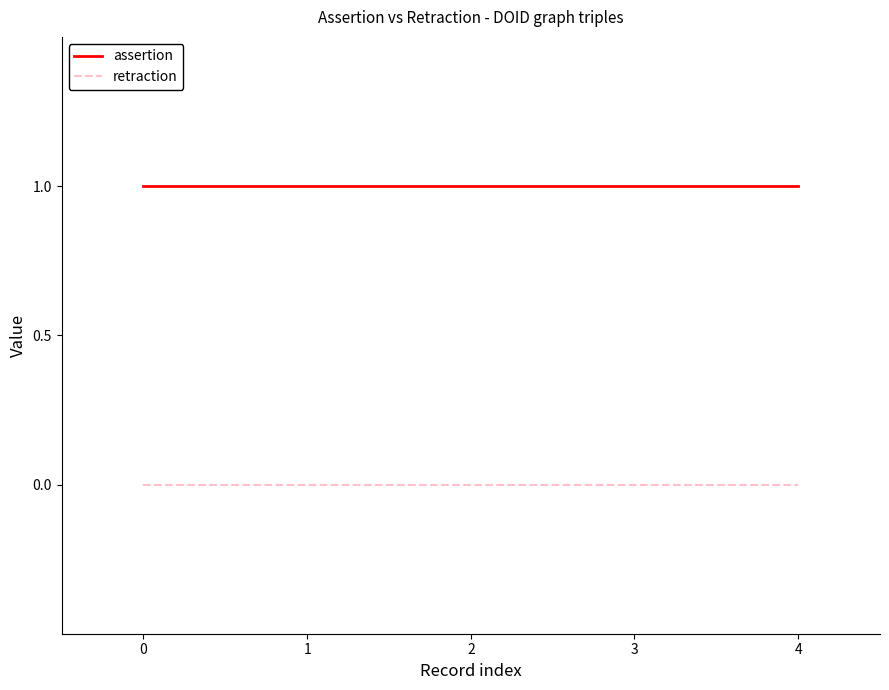

Reading left to right, transcribe all the data shown in this chart.

assertion: 1	1	1	1	1
retraction: 0	0	0	0	0